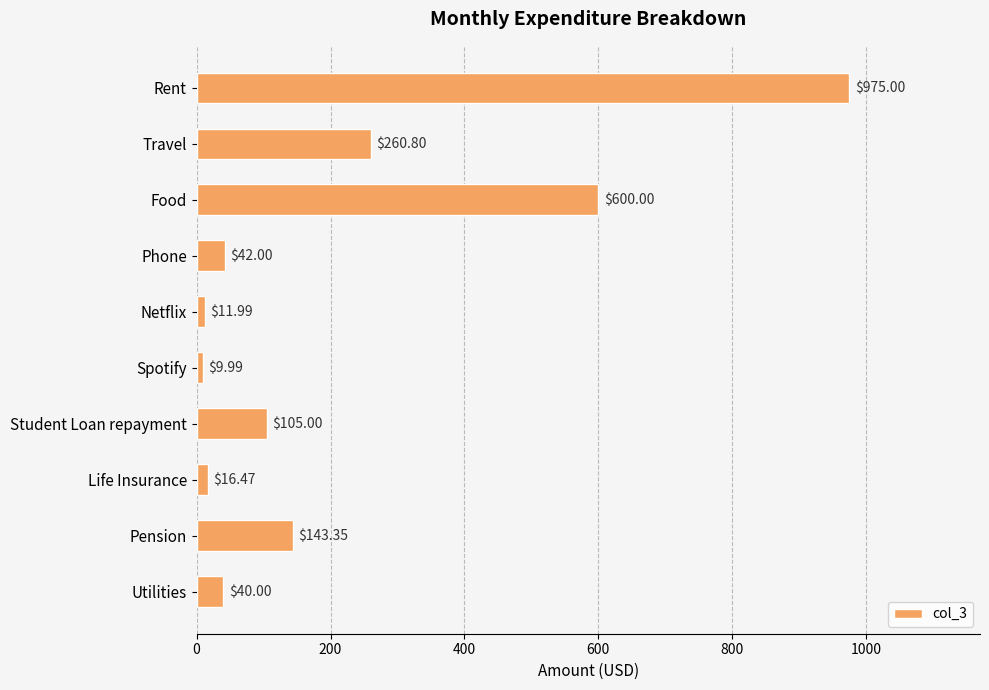

Rank the categories by value from highest to lowest.

Rent, Food, Travel, Pension, Student Loan repayment, Phone, Utilities, Life Insurance, Netflix, Spotify